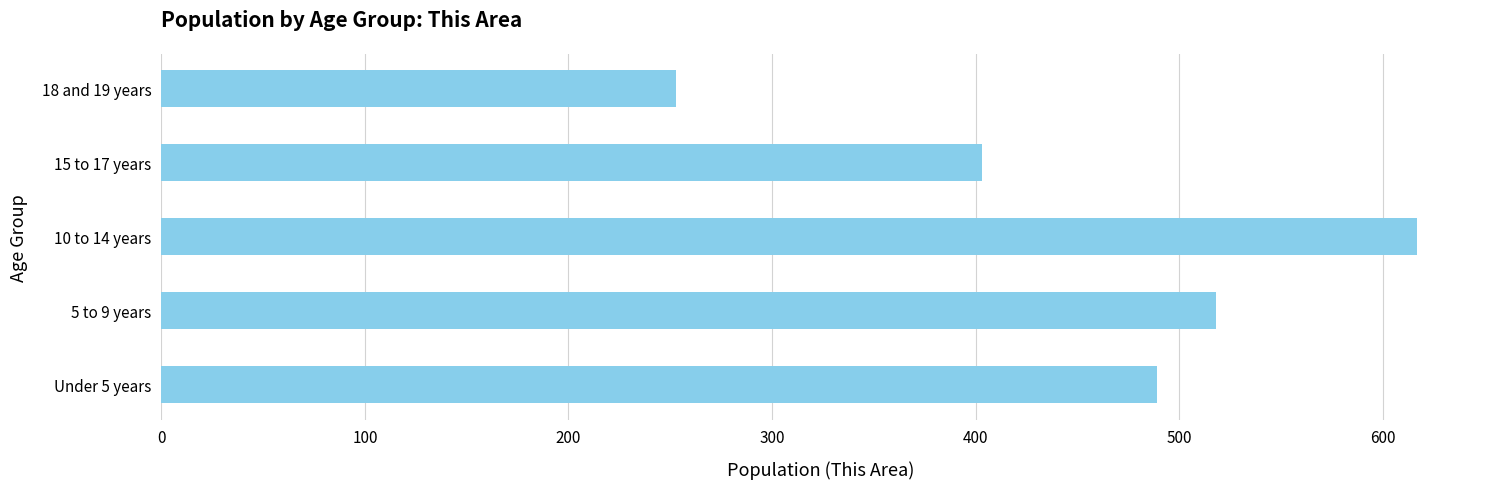

Reading bottom to top, transcribe all the data shown in this chart.

Under 5 years=489	5 to 9 years=518	10 to 14 years=617	15 to 17 years=403	18 and 19 years=253